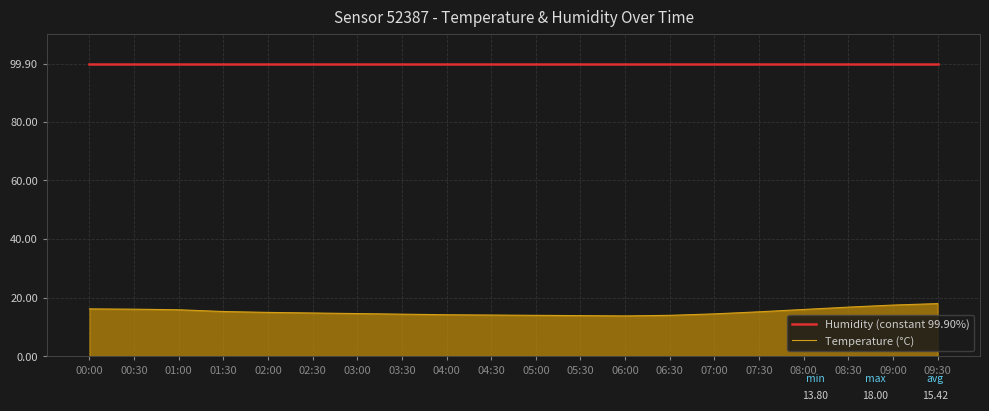

What is the sum of all Temperature (°C) values?

304.3